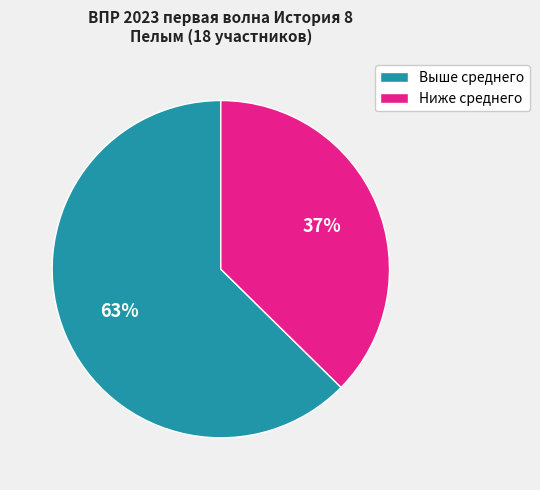

How many slices are in this pie chart?

2